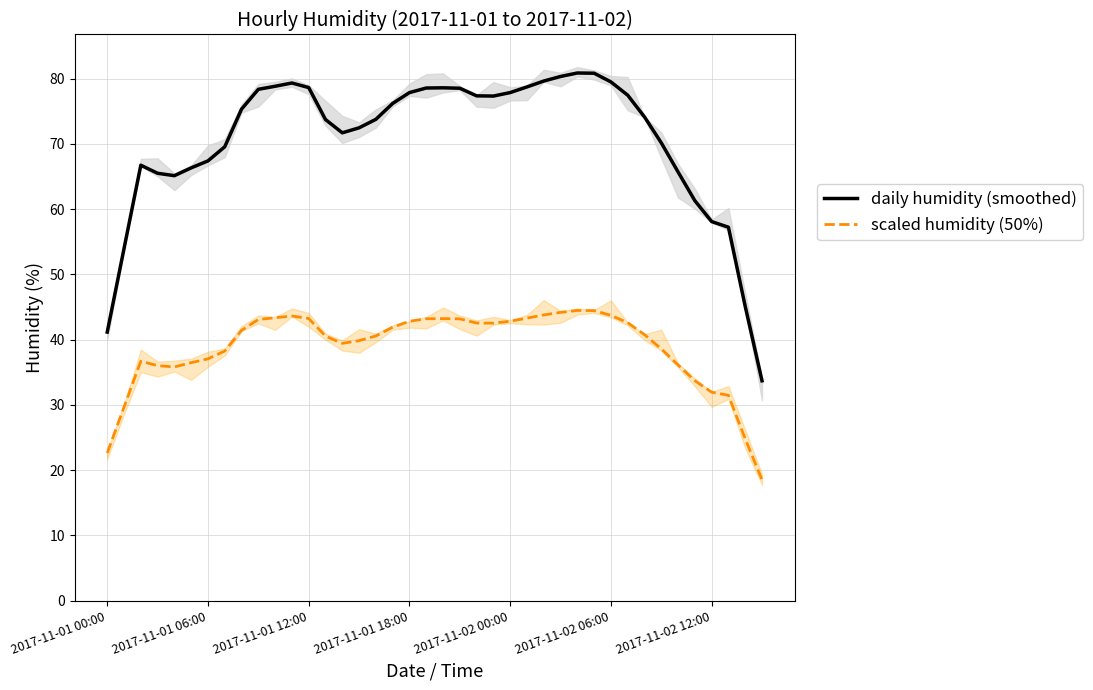

Is the value of scaled humidity (50%) at 19 greater than the value of daily humidity (smoothed) at 37?

No